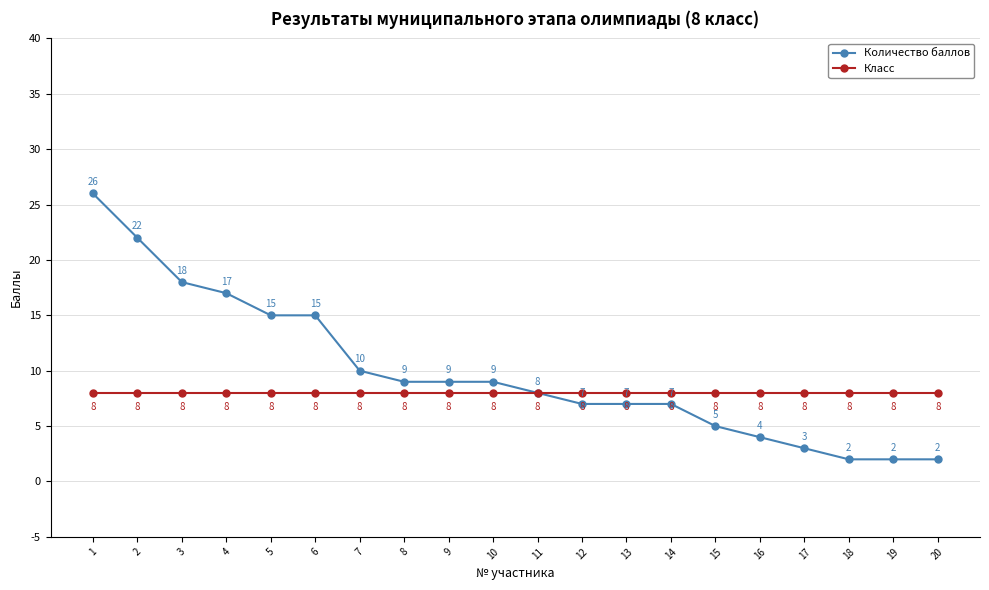

What is the sum of the Количество баллов values at 7 and 19?

12